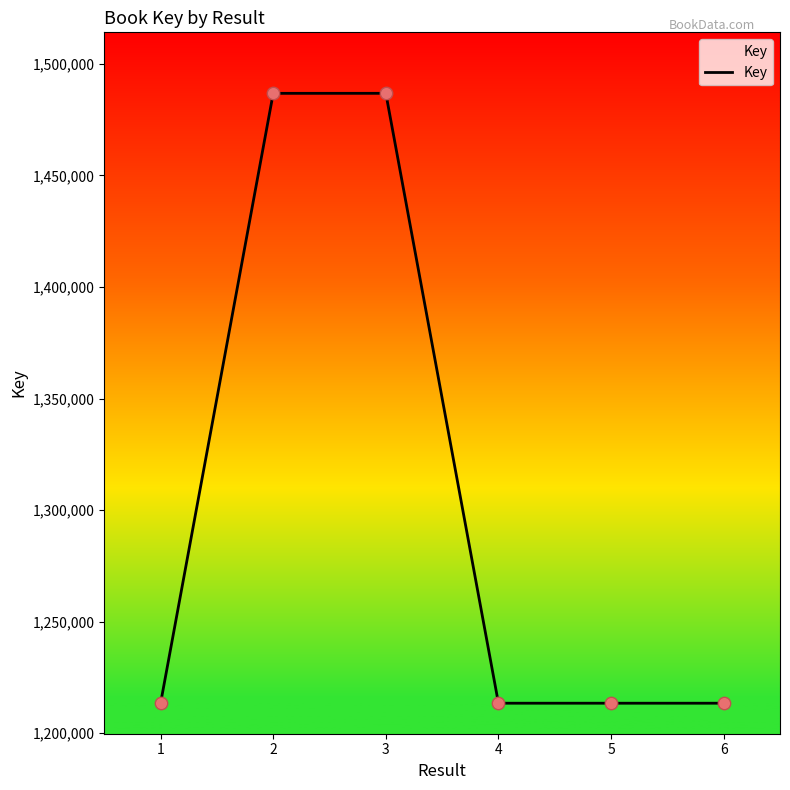

What is the change in value from 1 to 3?

+273319